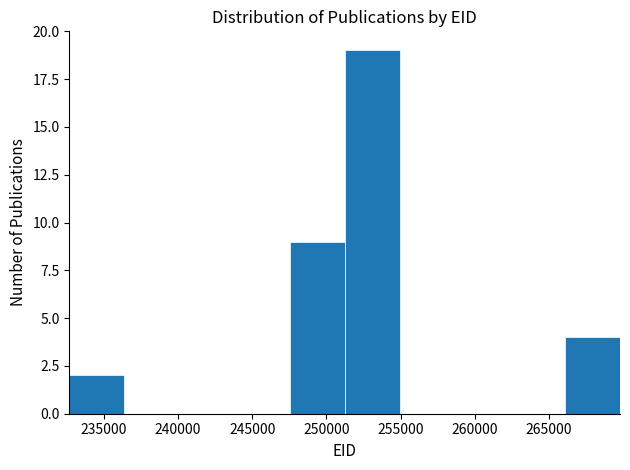

Reading left to right, list every bar in this chart as the range it spans on the x-axis followed by its height. Neither the bar edges nor the heights are printed on the chart, so give them approximately, as read against the axes.

232500 to 236500: 2
236500 to 240000: 0
240000 to 244000: 0
244000 to 247500: 0
247500 to 251000: 9
251000 to 255000: 19
255000 to 258500: 0
258500 to 262500: 0
262500 to 266000: 0
266000 to 270000: 4